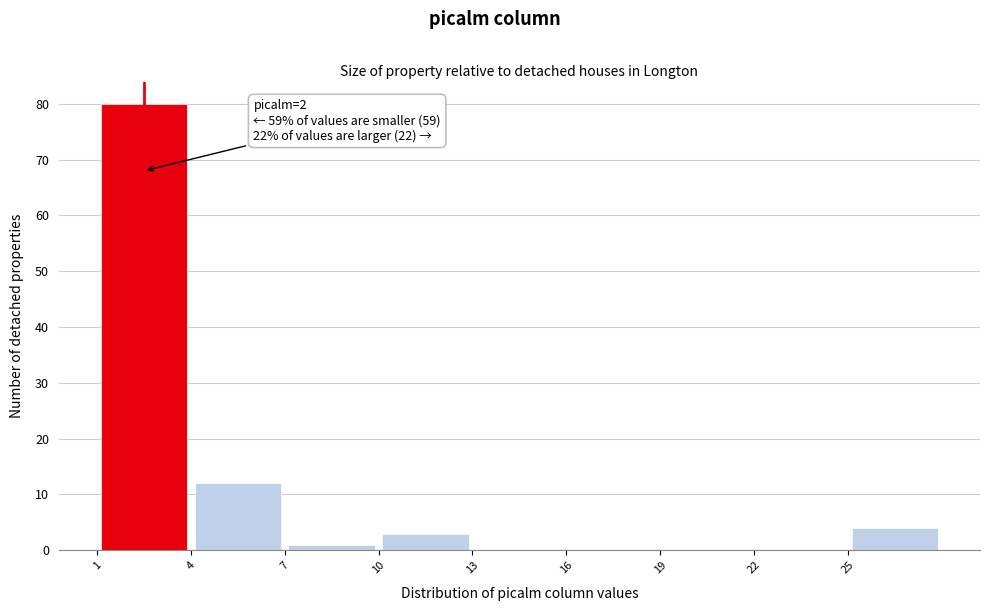

Which range on the x-axis has the tallest bar?

1 to 4